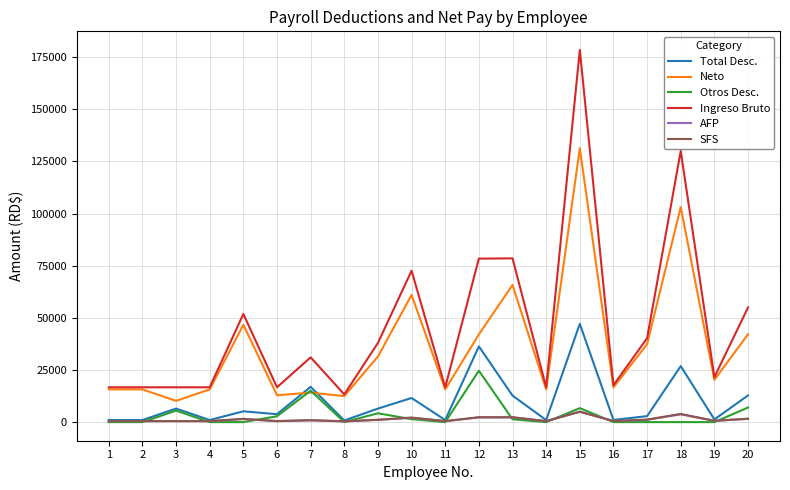

Is this an area chart (filled region under the line)?

No